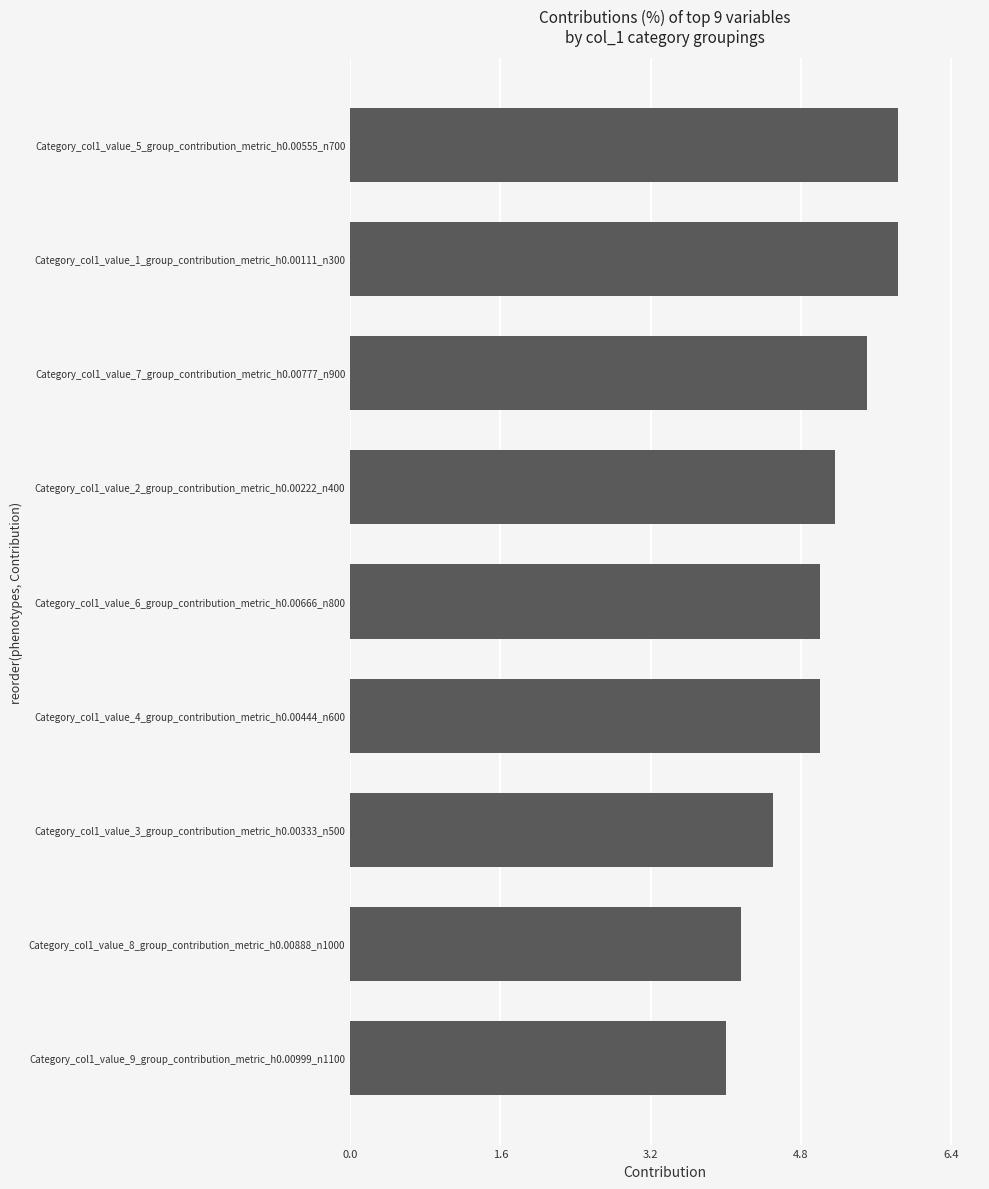

How many categories are shown in the chart?

9